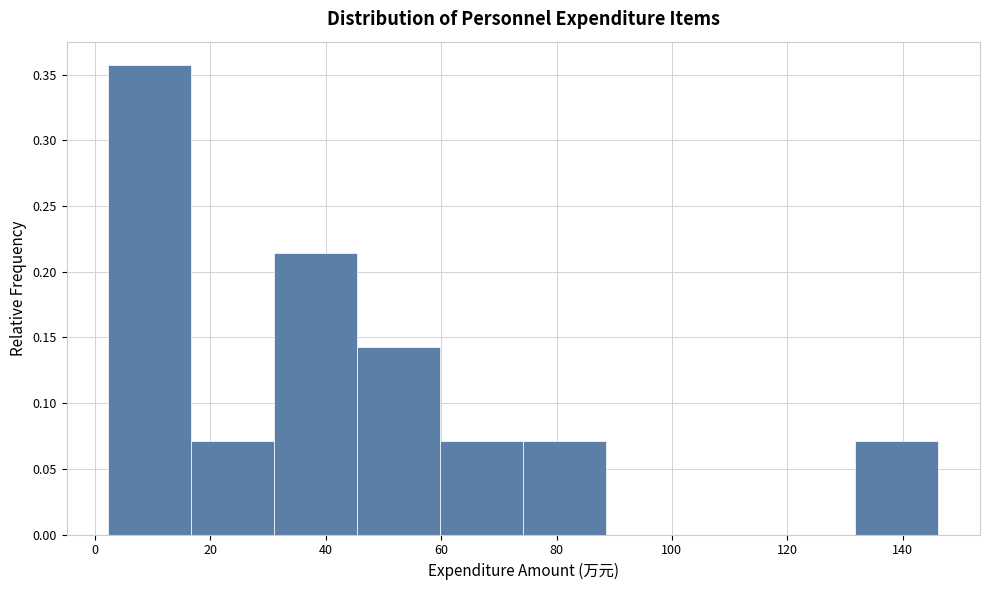

What is the height of the bar covering 2 to 16 on the x-axis? Neither the bar edges nor the heights are printed on the chart, so give them approximately, as read against the axes.

0.355